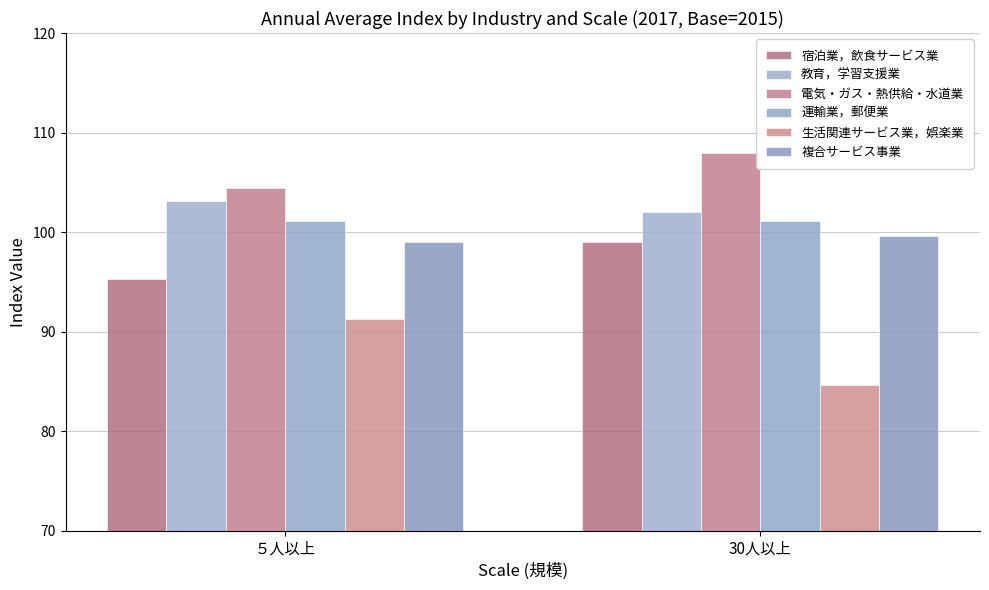

What are all the series names shown in the legend?

宿泊業，飲食サービス業, 教育，学習支援業, 電気・ガス・熱供給・水道業, 運輸業，郵便業, 生活関連サービス業，娯楽業, 複合サービス事業